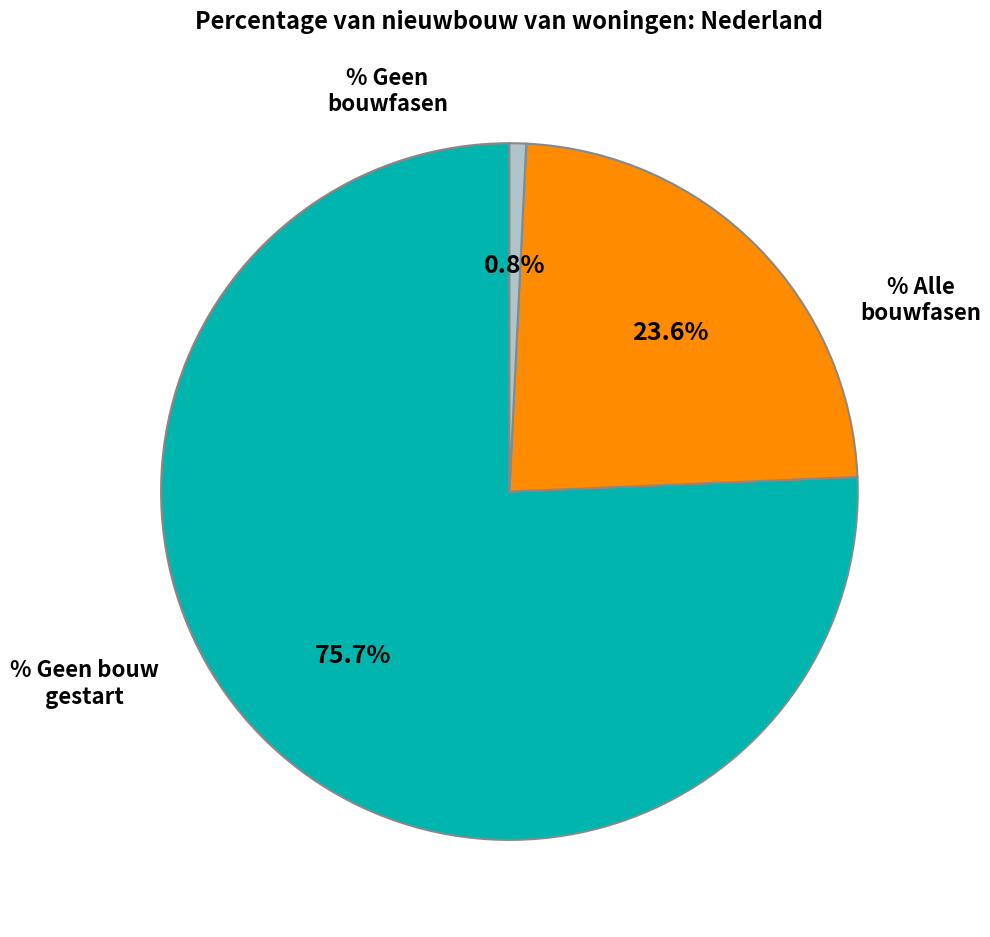

Does any single category account for the majority?

Yes